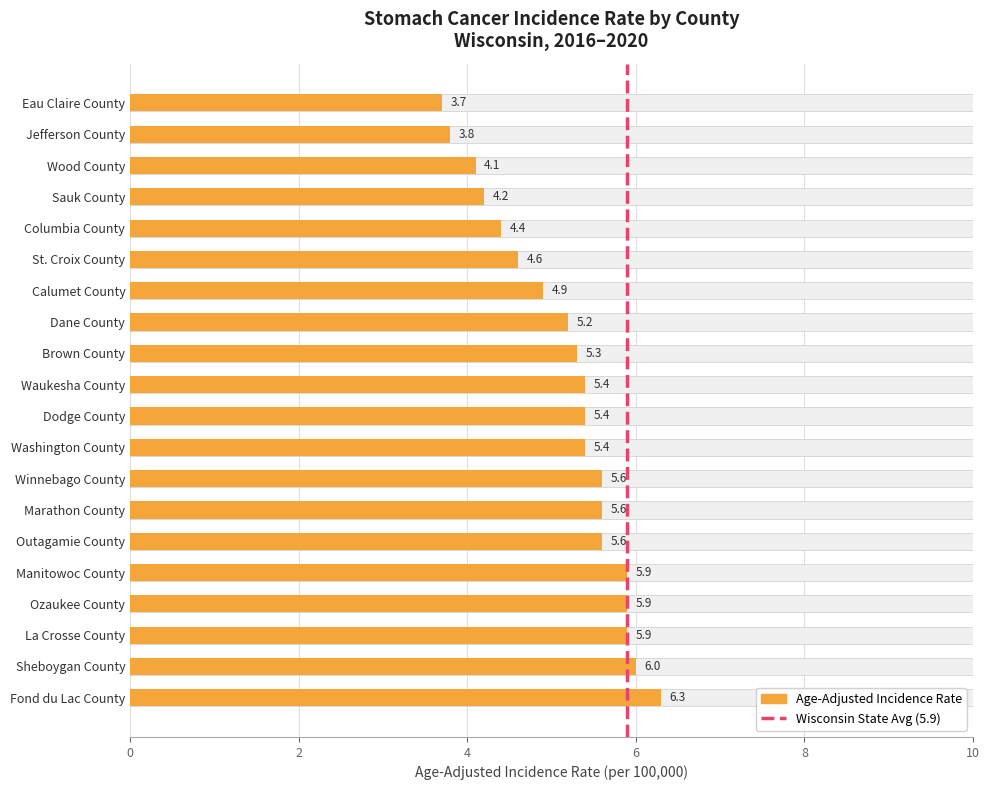

List the labels in order of value, largest first.

Fond du Lac County, Sheboygan County, Manitowoc County, Ozaukee County, La Crosse County, Winnebago County, Marathon County, Outagamie County, Waukesha County, Dodge County, Washington County, Brown County, Dane County, Calumet County, St. Croix County, Columbia County, Sauk County, Wood County, Jefferson County, Eau Claire County